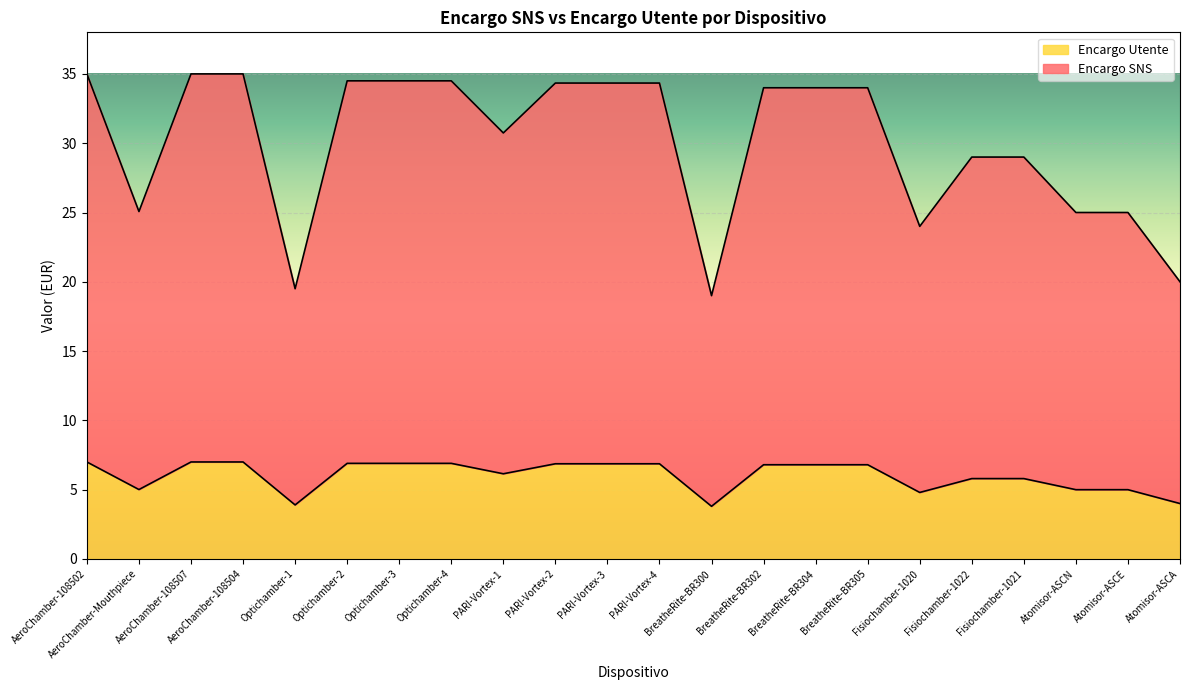

How many categories are shown in the chart?

22